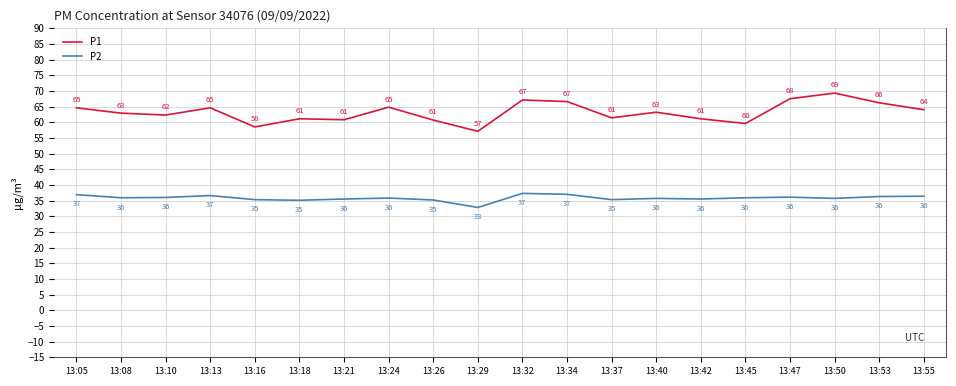

Rank the series by their average value, from highest to lowest.

P1, P2